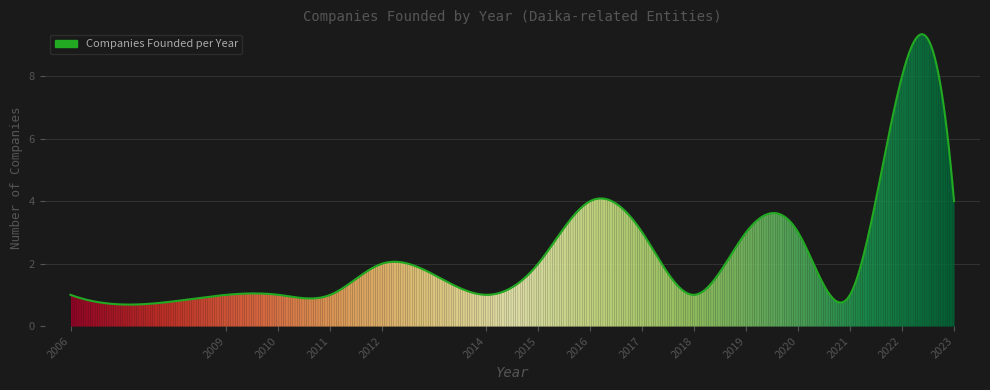

What is the maximum value shown in the chart?

9.3